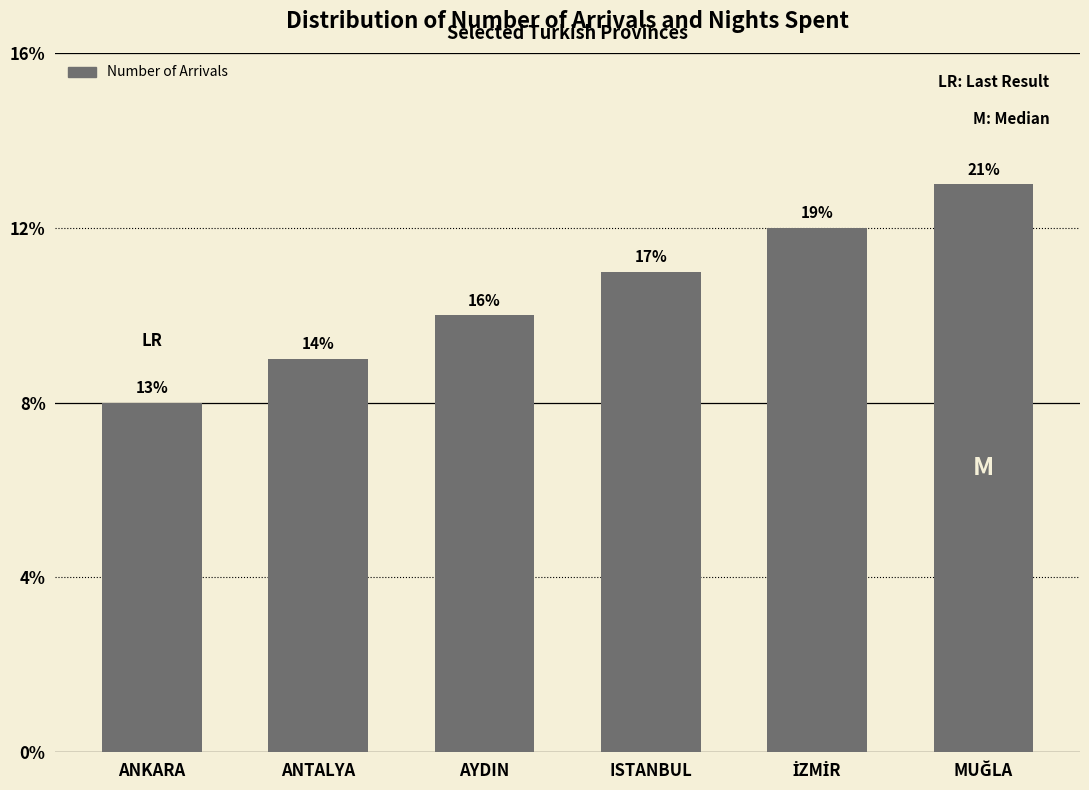

How many bars are there in total?

6